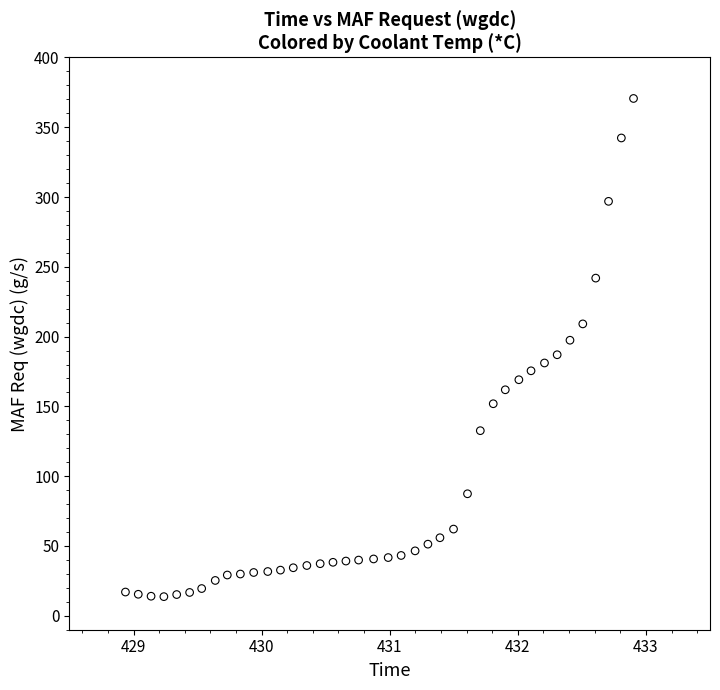

What is the range of Y values (max minus min)?

356.9